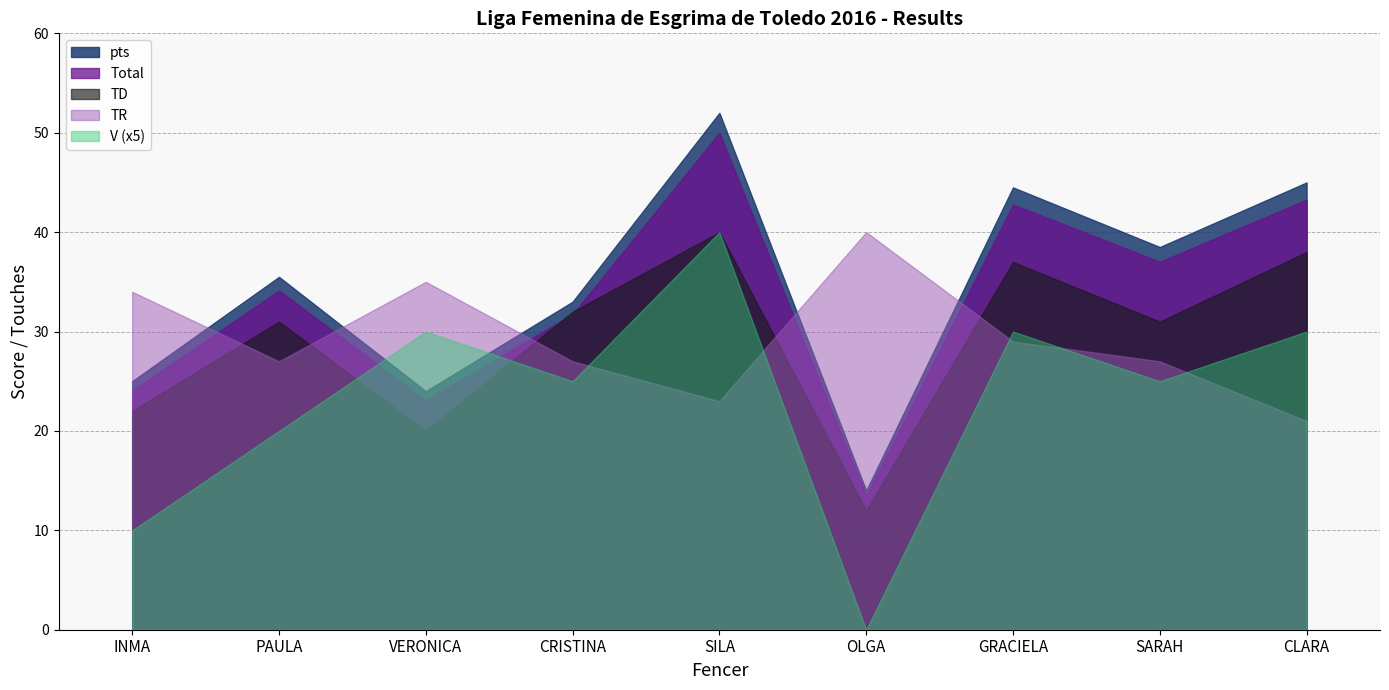

Which series ends up on top after the final intersection of V (x5) and Total?

Total